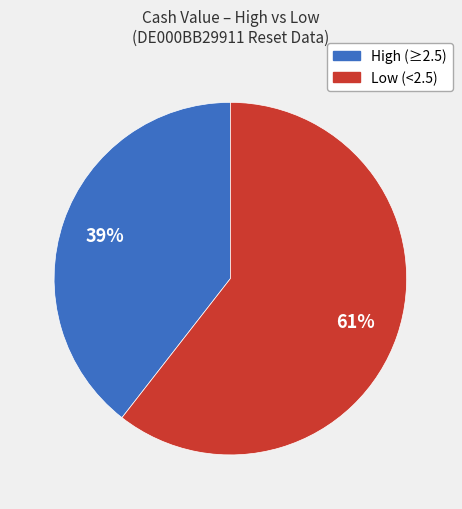

To the nearest percent, what is the average slice percentage?

50%